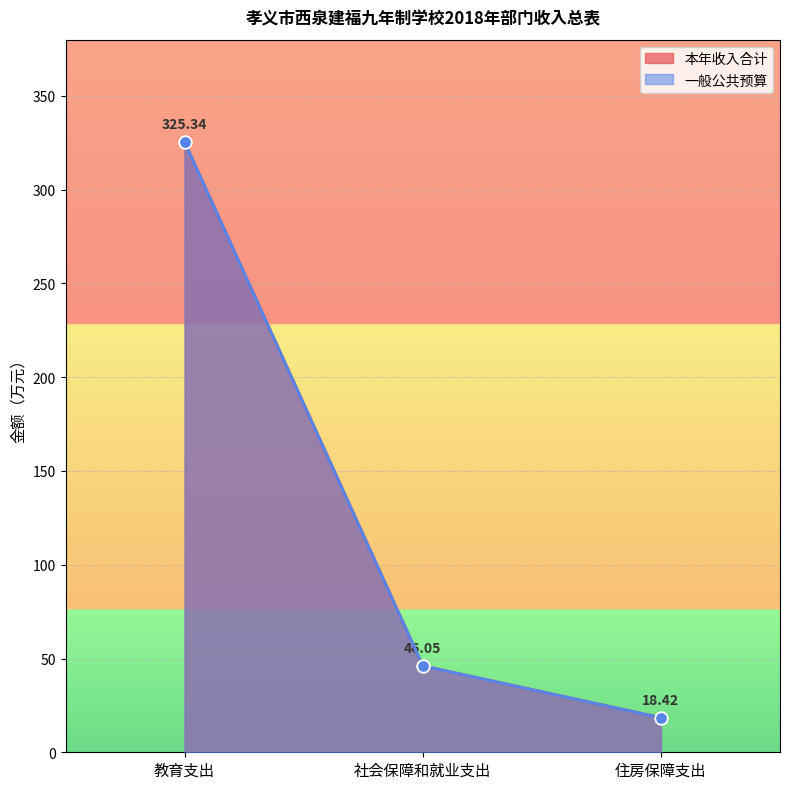

What are all the series names shown in the legend?

本年收入合计, 一般公共预算